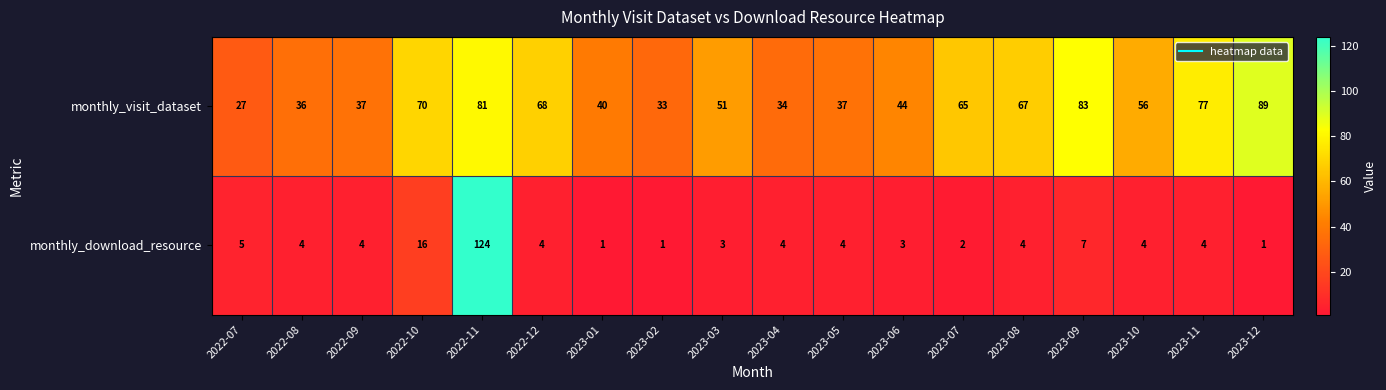

What is the total value across all series at 2023-10?

60